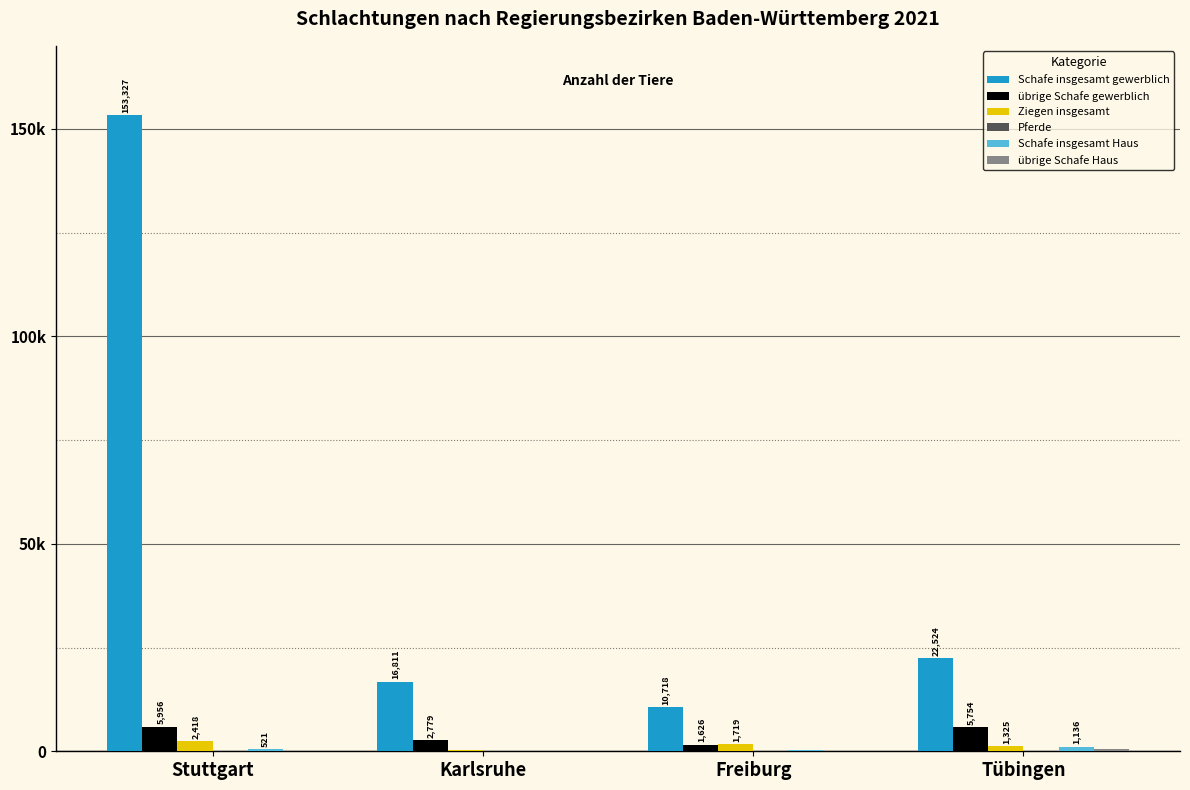

What is the label of the 3rd bar from the left?

Freiburg